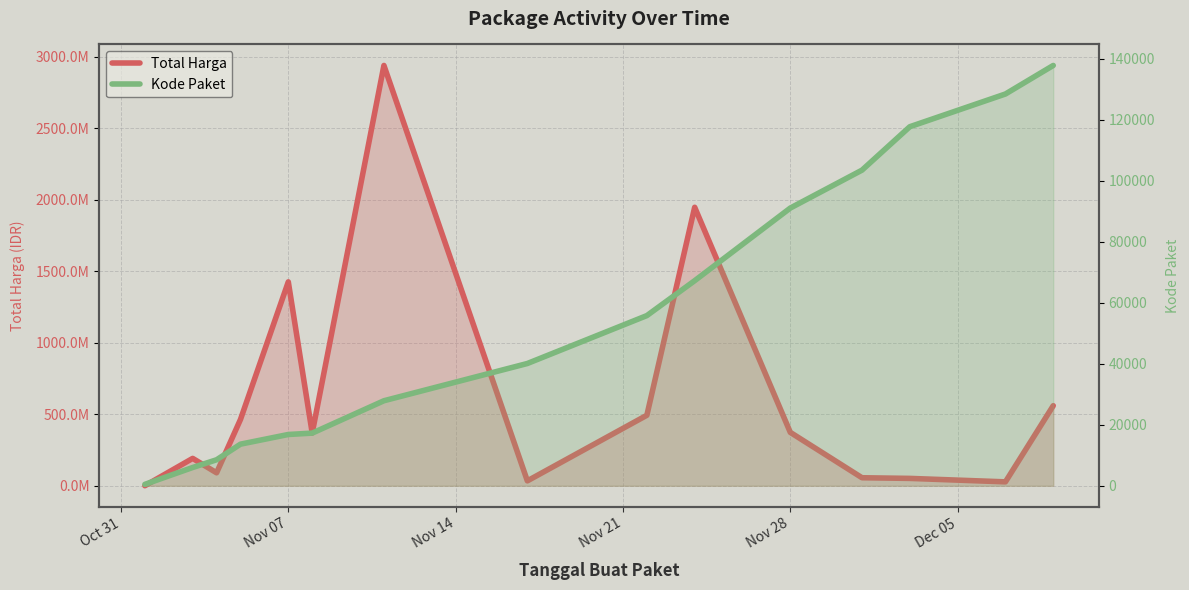

Which series has the largest range (max minus min)?

Total Harga